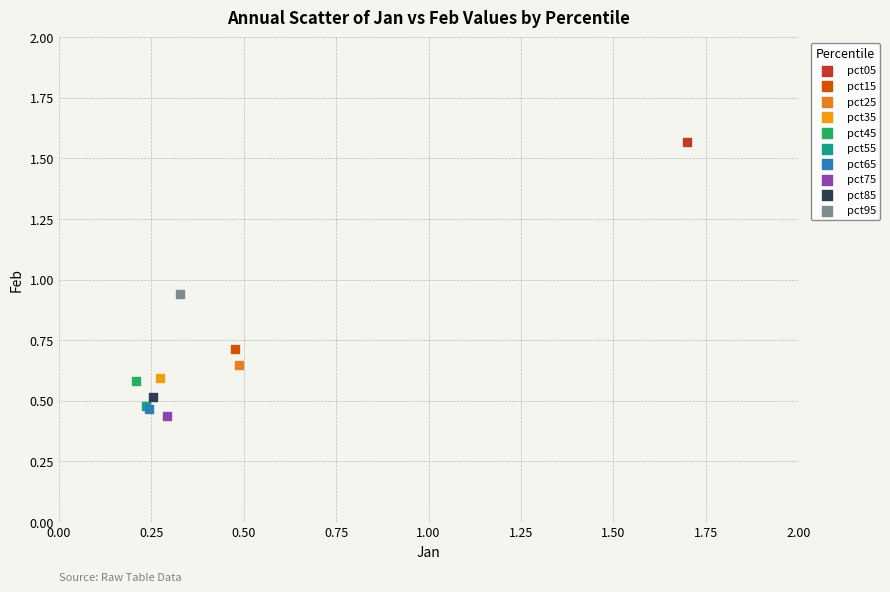

Which series reaches the maximum Y coordinate?

pct05